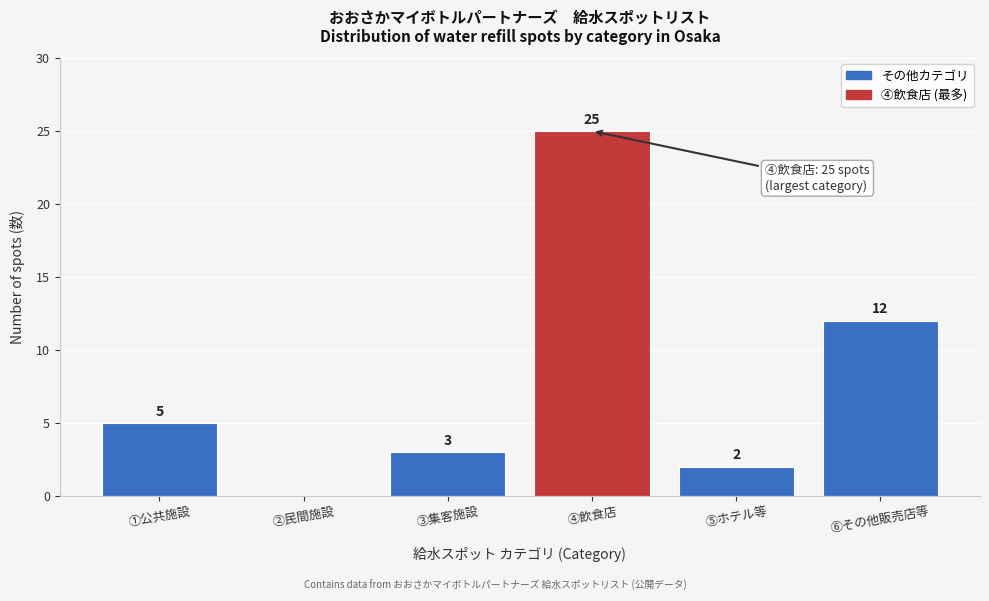

Reading right to left, what are all the values shown in this chart?

⑥その他販売店等=12	⑤ホテル等=2	④飲食店=25	③集客施設=3	②民間施設=0	①公共施設=5